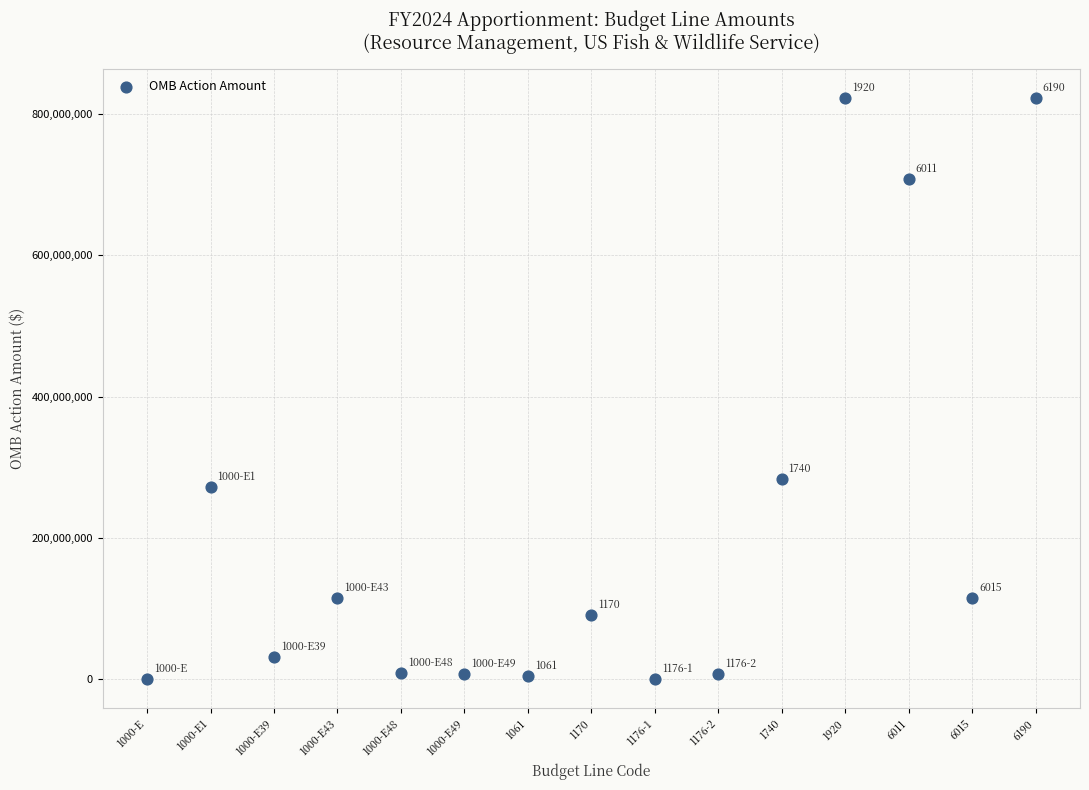

What is the range of Y values (max minus min)?

821817310